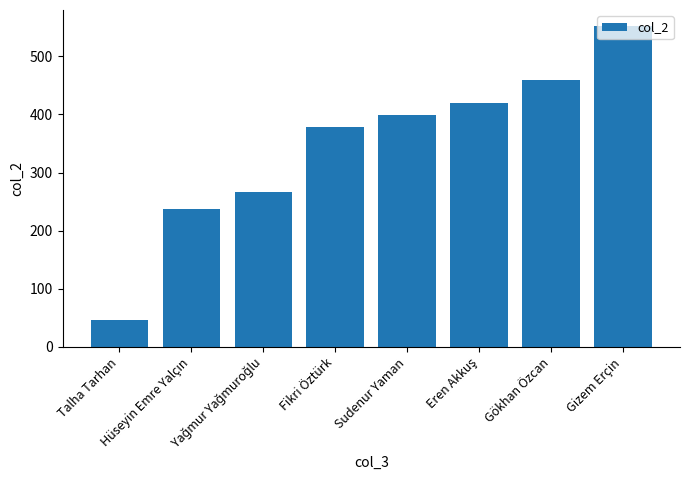

How many series are shown in this chart?

1